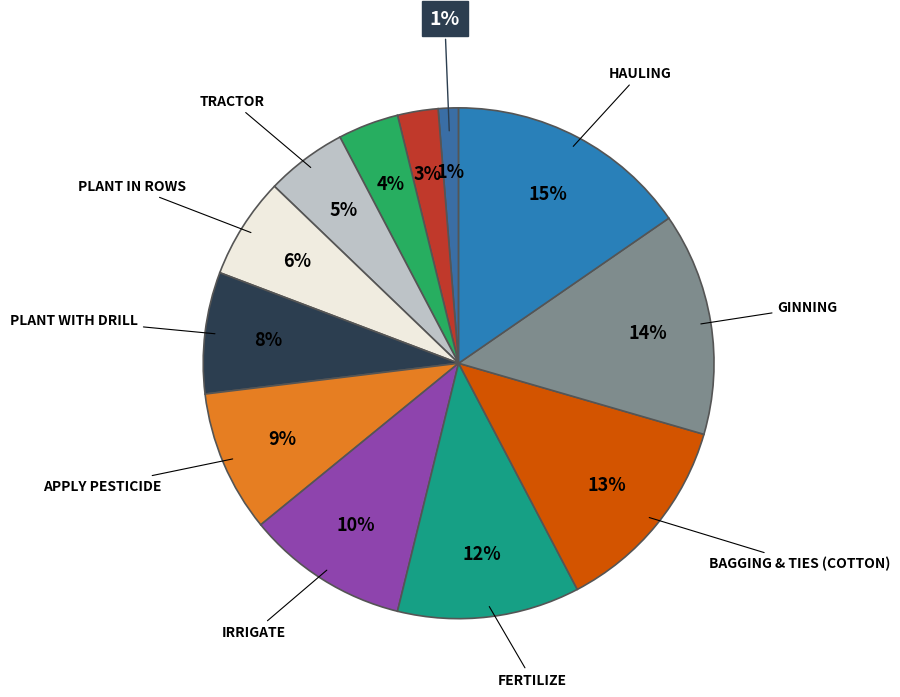

Is there any slice that represents more than half of the pie?

No